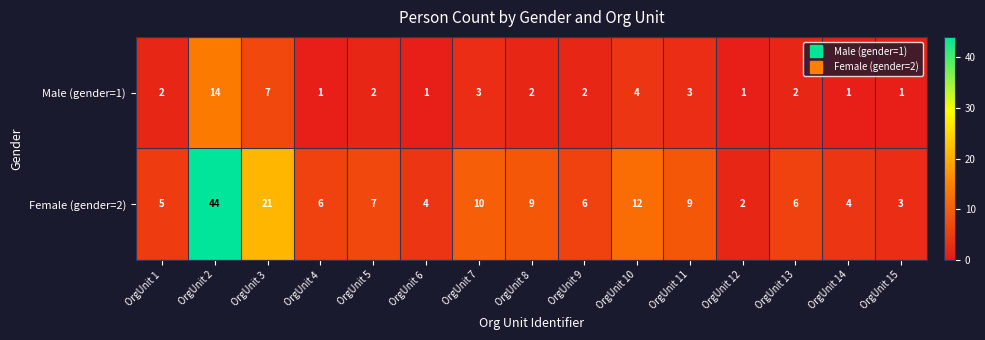

At which category is the sum across all series the highest?

OrgUnit 2